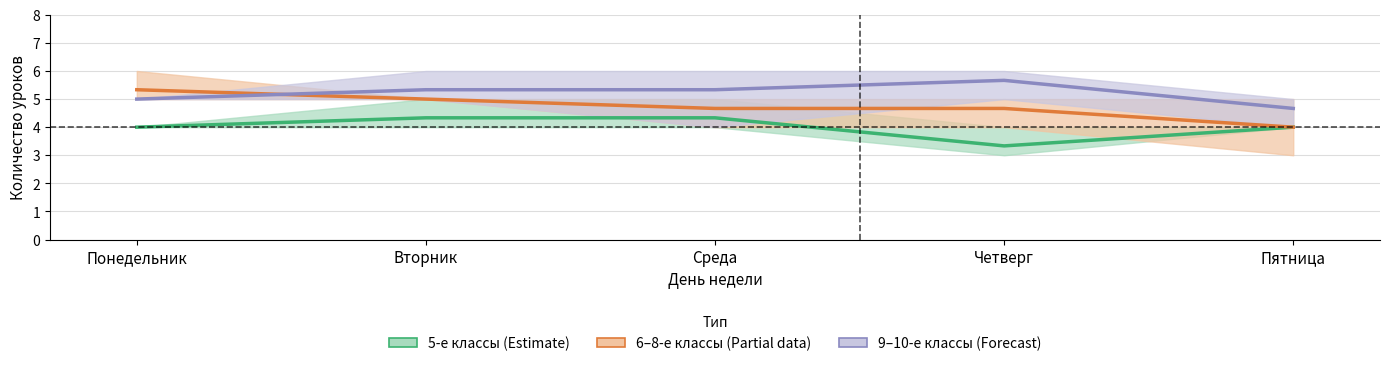

Reading left to right, transcribe all the data shown in this chart.

5-е классы (Estimate): Понедельник=4.0	Вторник=4.3	Среда=4.3	Четверг=3.3	Пятница=4.0
6–8-е классы (Partial): Понедельник=5.3	Вторник=5.0	Среда=4.7	Четверг=4.7	Пятница=4.0
9–10-е классы (Forecast): Понедельник=5.0	Вторник=5.3	Среда=5.3	Четверг=5.7	Пятница=4.7